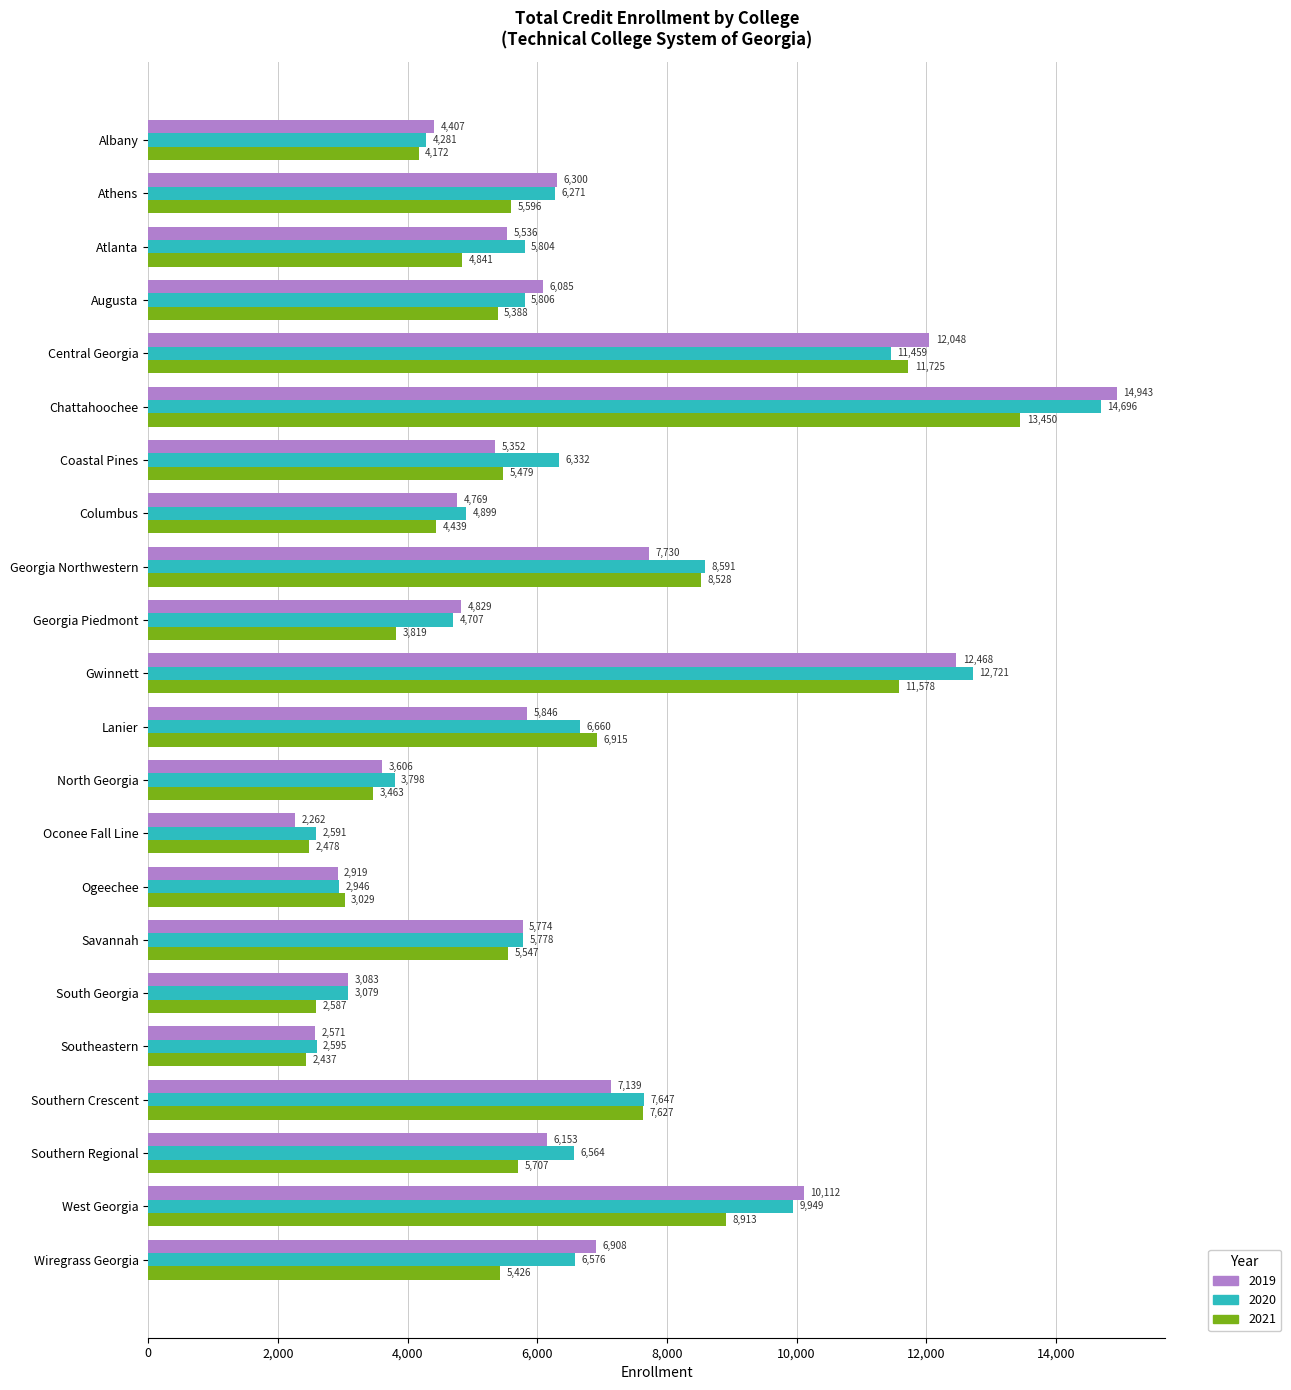

Rank the series by their average value, from lowest to highest.

2021, 2019, 2020